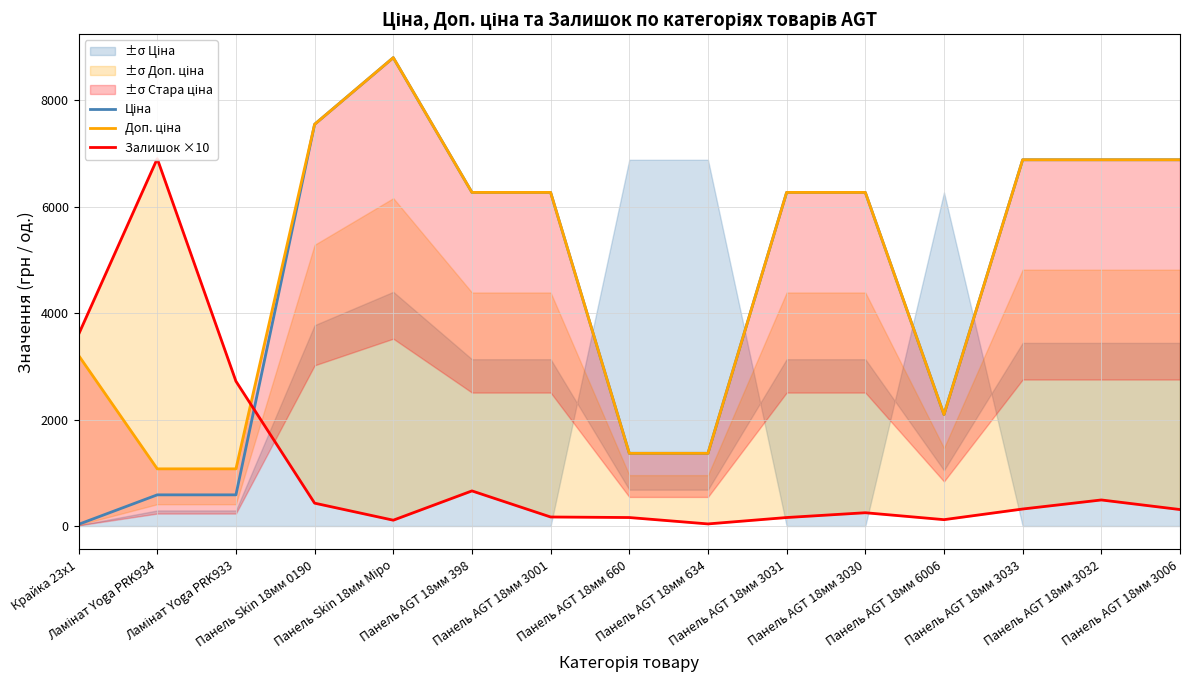

List the series in order of their peak value, highest first.

Ціна, Доп. ціна, Залишок ×10